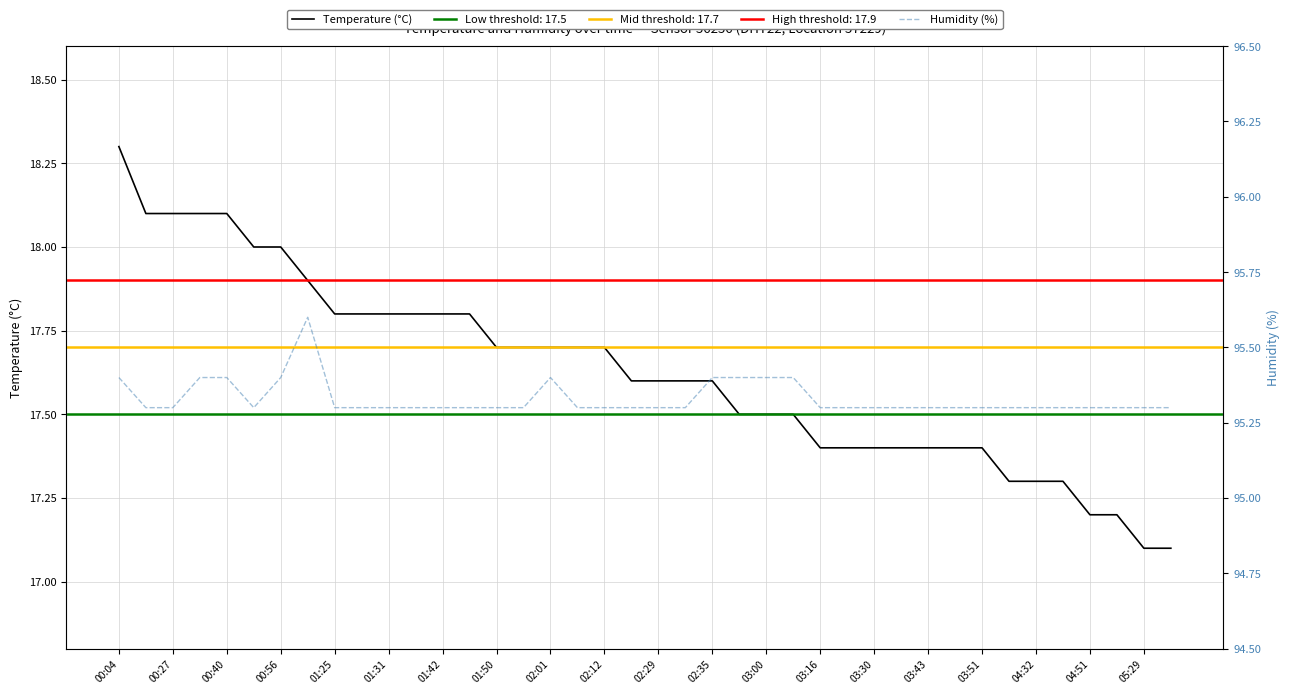

What is the minimum value for Temperature (°C)?

17.1